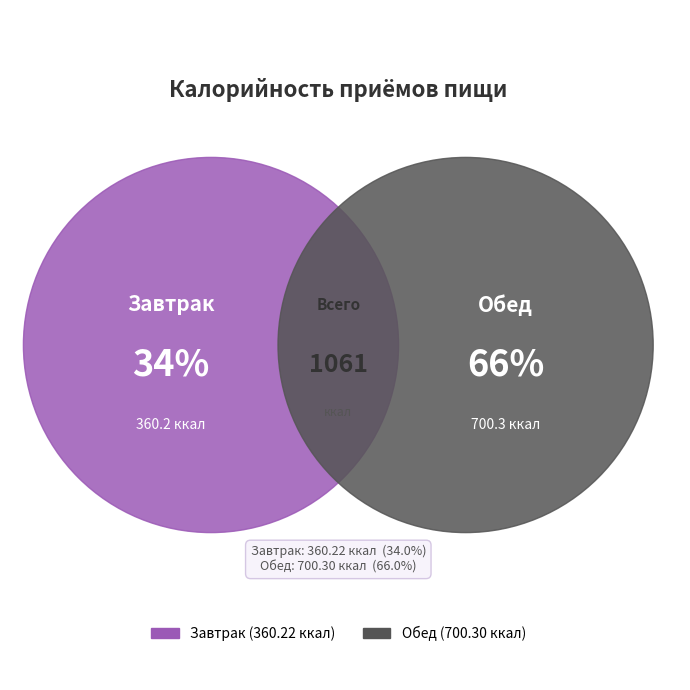

Is the sum of Обед and Завтрак greater than half?

Yes